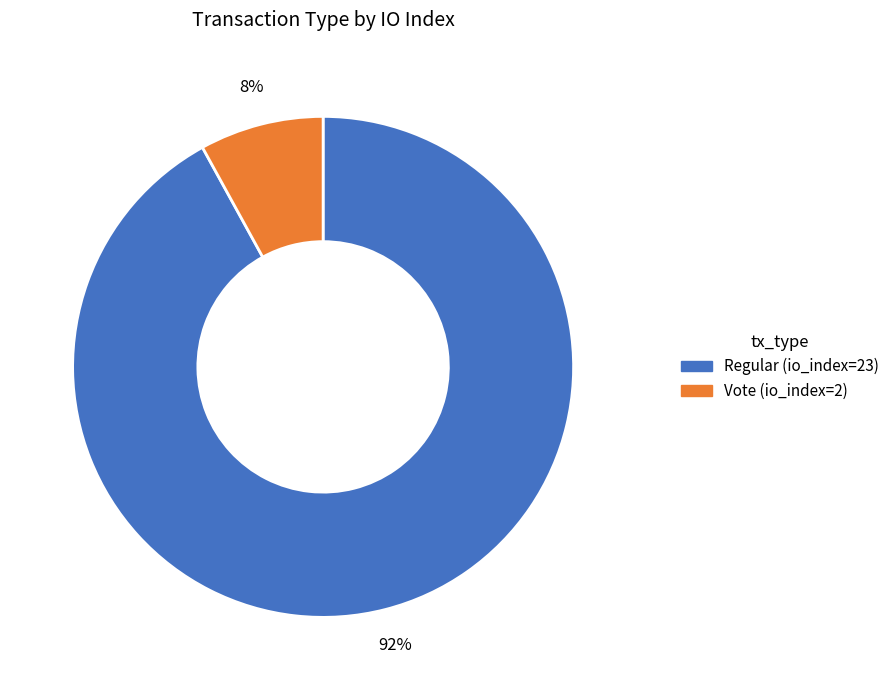

What percentage is the Vote (io_index=2) slice, to the nearest percent?

8%